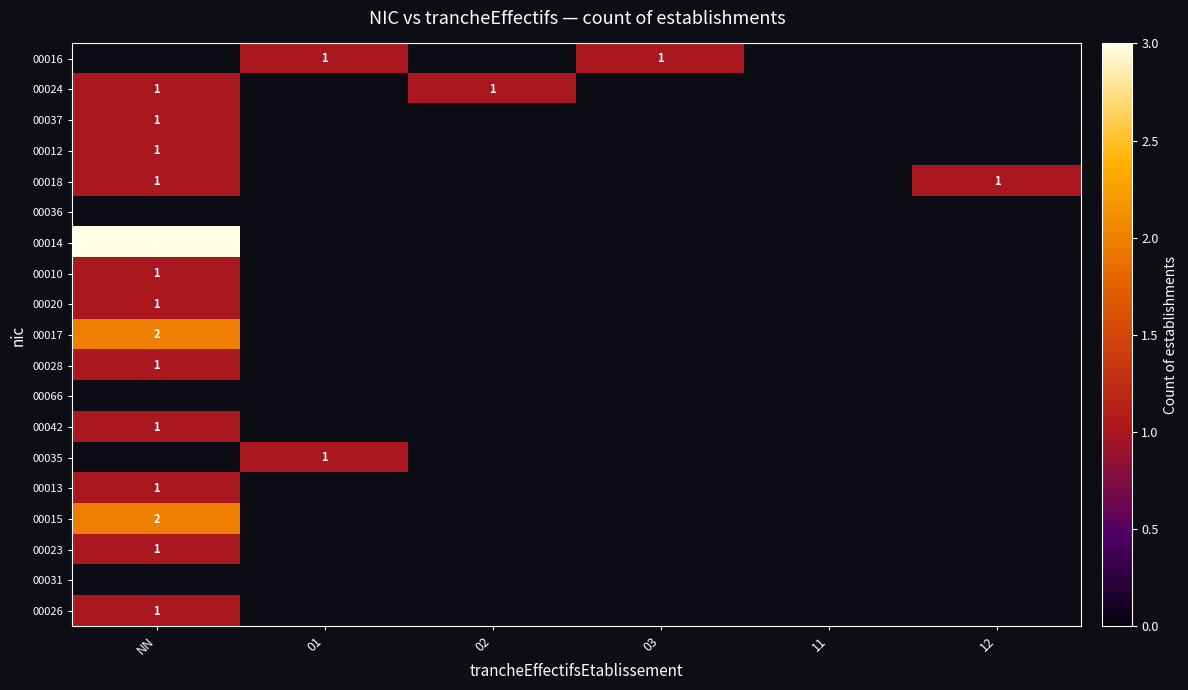

The value of 00018 at NN is 2. True or false?

False